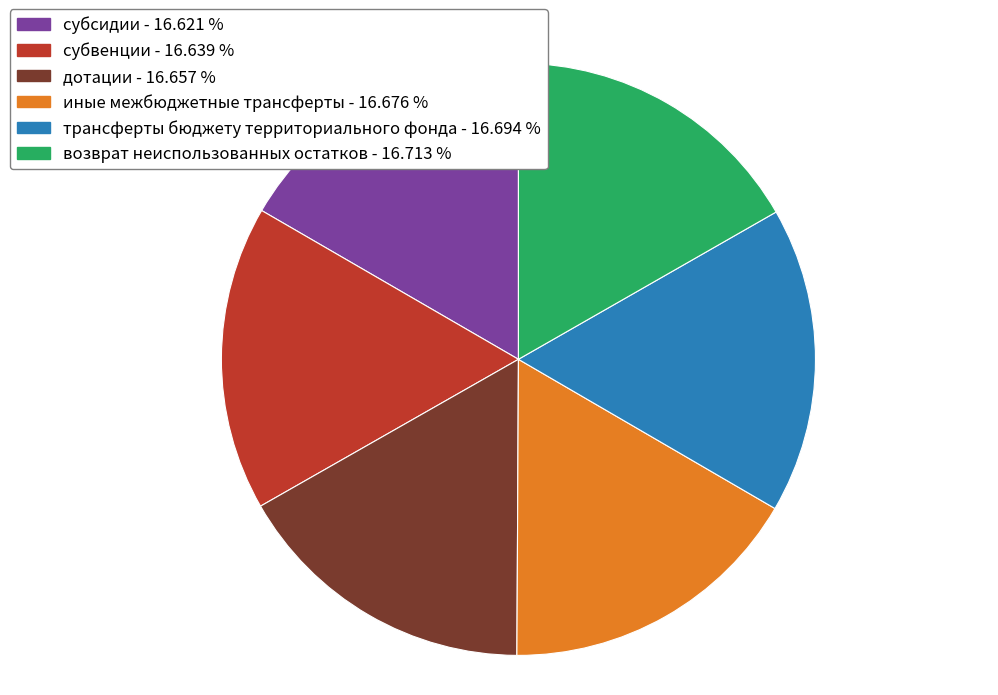

Is субсидии the majority of the pie?

No